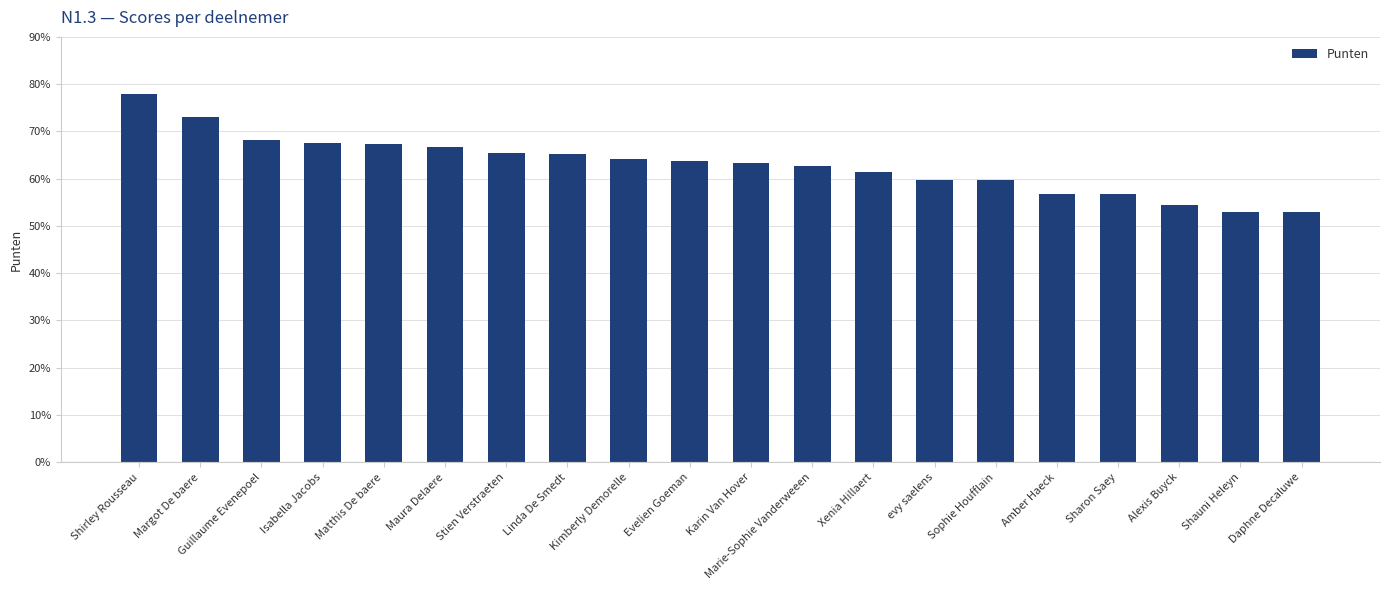

Are the bars horizontal?

No